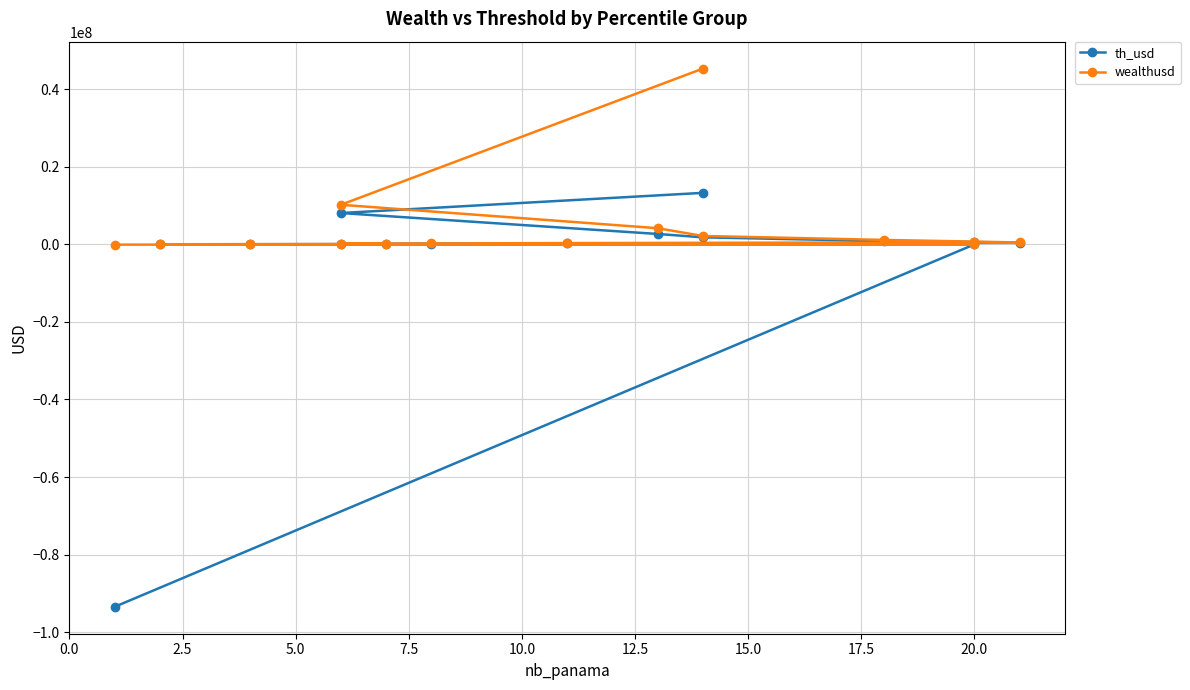

At how many categories does at least one series exceed -59993070?

15